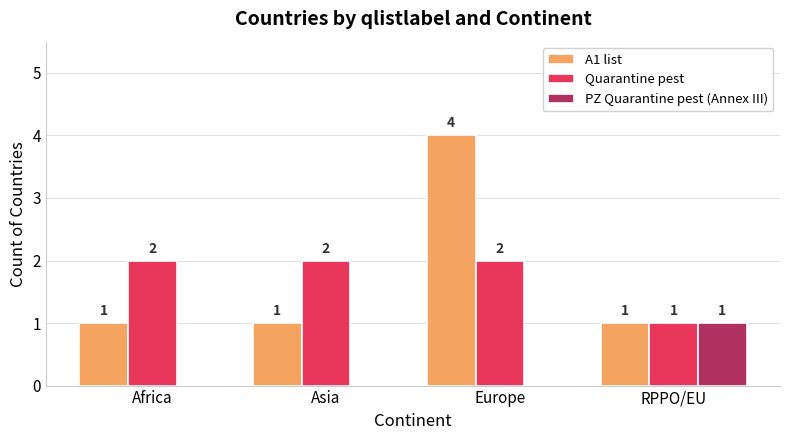

How many distinct data groups are displayed?

3